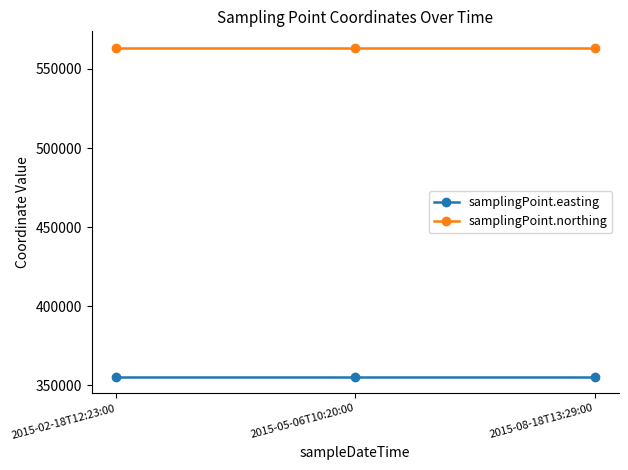

Read the samplingPoint.easting value at 2015-02-18T12:23:00.

355370